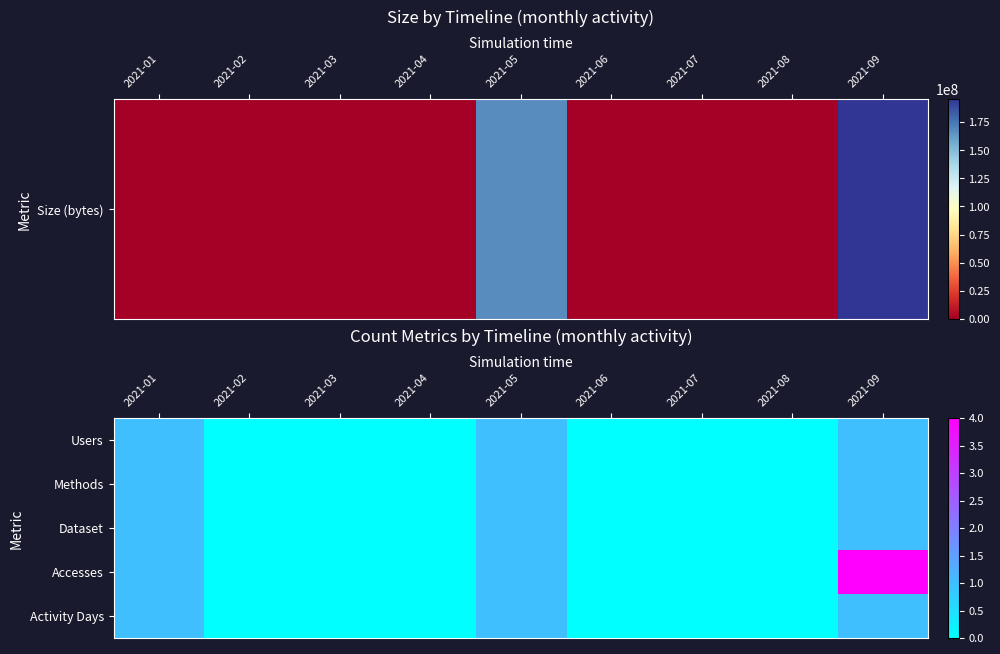

How many categories are shown in the chart?

9